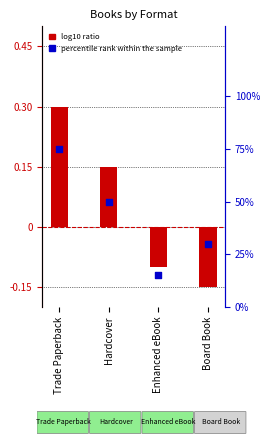

What is the ratio of the value at Hardcover to the value at Trade Paperback?

0.7